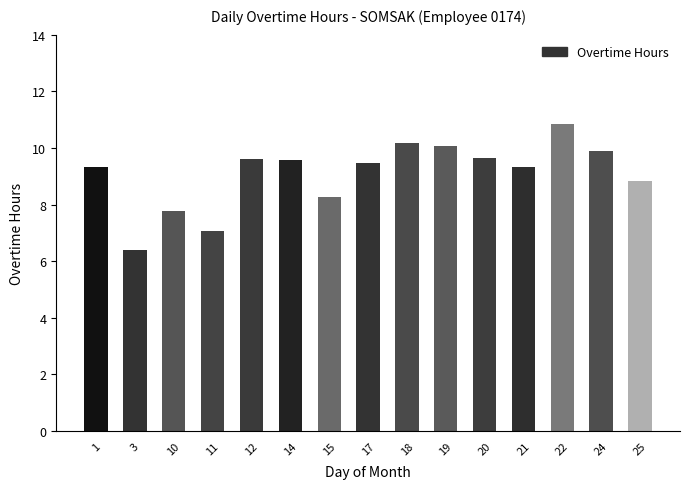

What is the value of the 4th bar from the left?

7.1